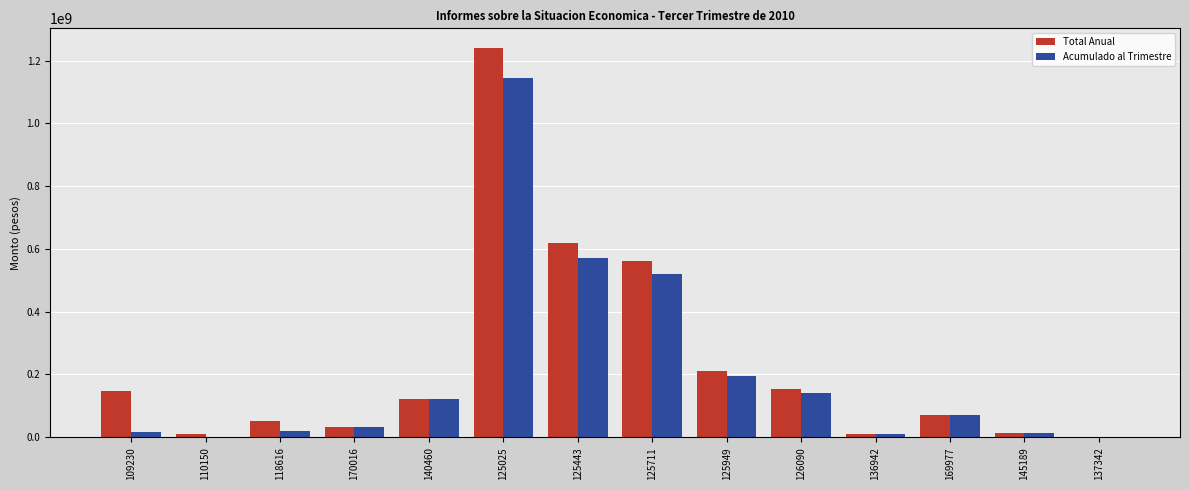

What is the highest value of the Total Anual series?

1240597076